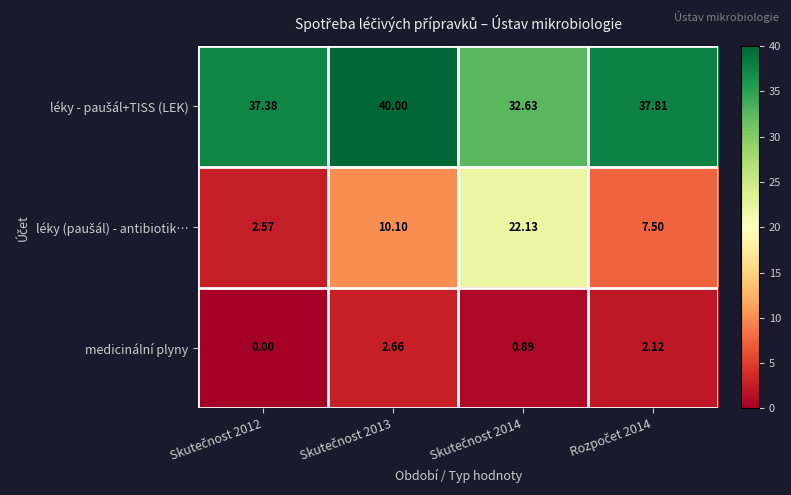

What is the total value across all series at Skutečnost 2012?

40.0